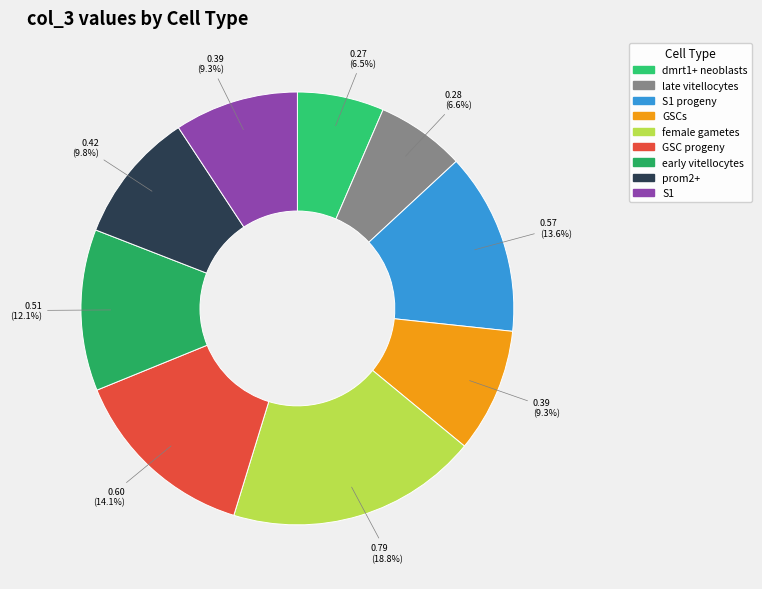

Is there any slice that represents more than half of the pie?

No